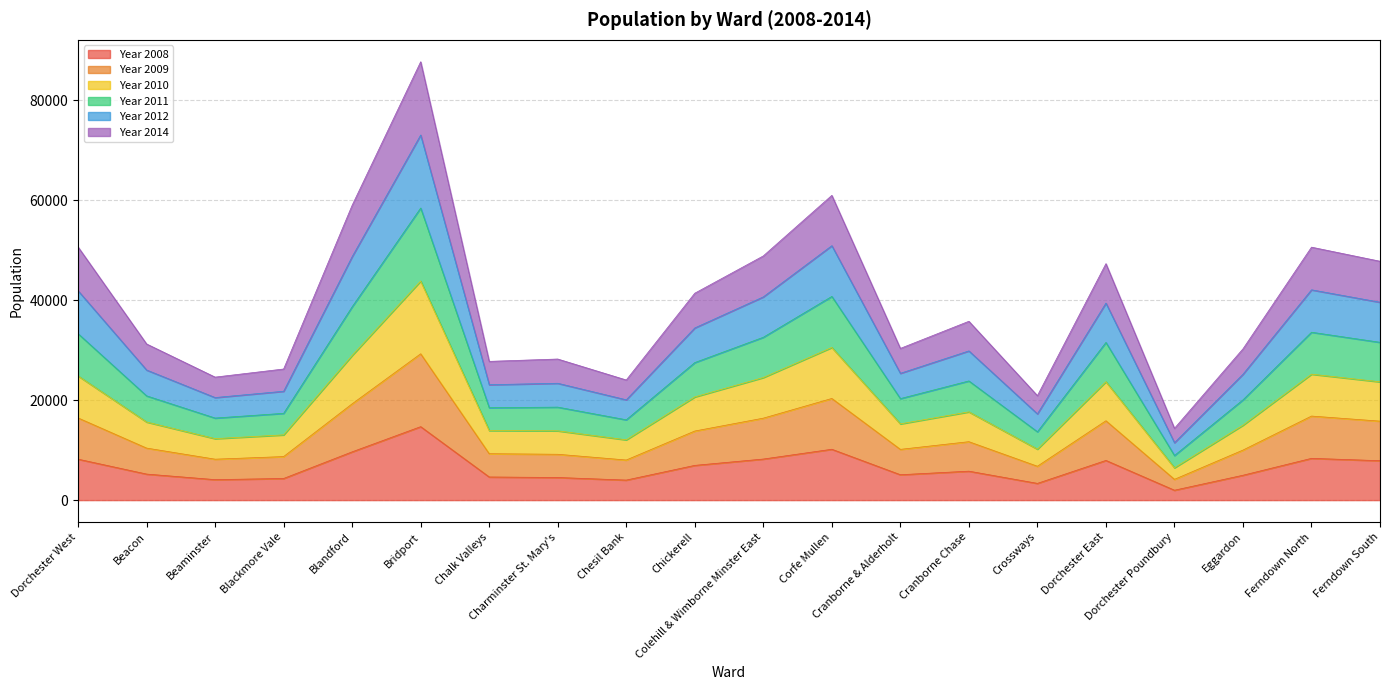

What are all the series names shown in the legend?

Year 2008, Year 2009, Year 2010, Year 2011, Year 2012, Year 2014